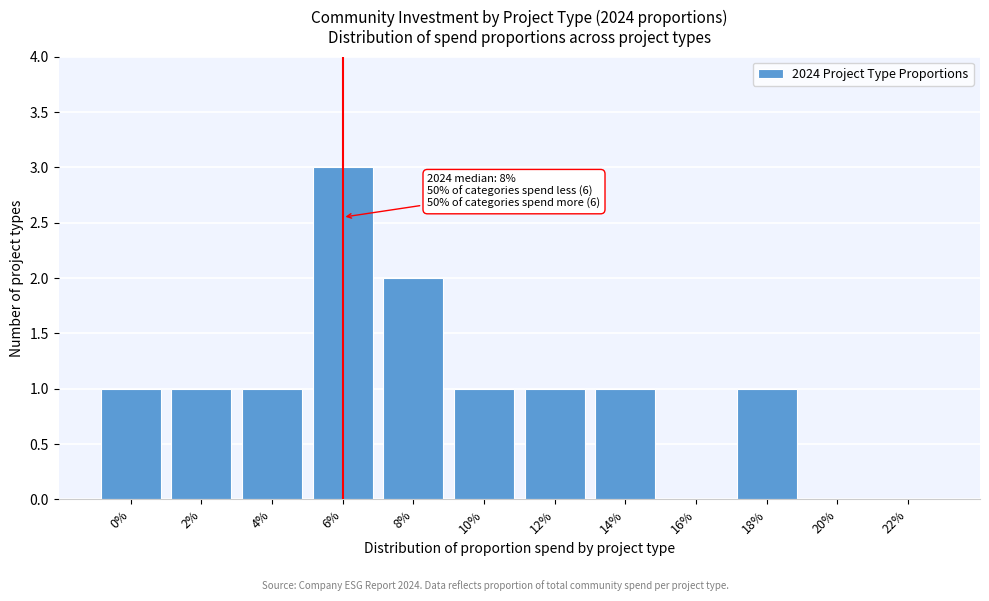

Reading right to left, list all the values displayed in this chart.

22%=0	20%=0	18%=1	16%=0	14%=1	12%=1	10%=1	8%=2	6%=3	4%=1	2%=1	0%=1